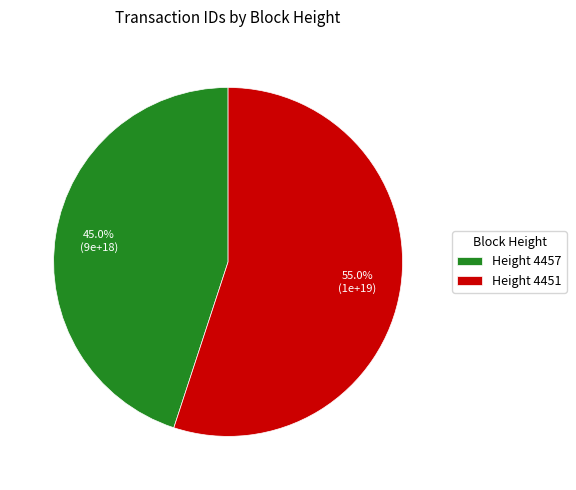

How many slices are in this pie chart?

2